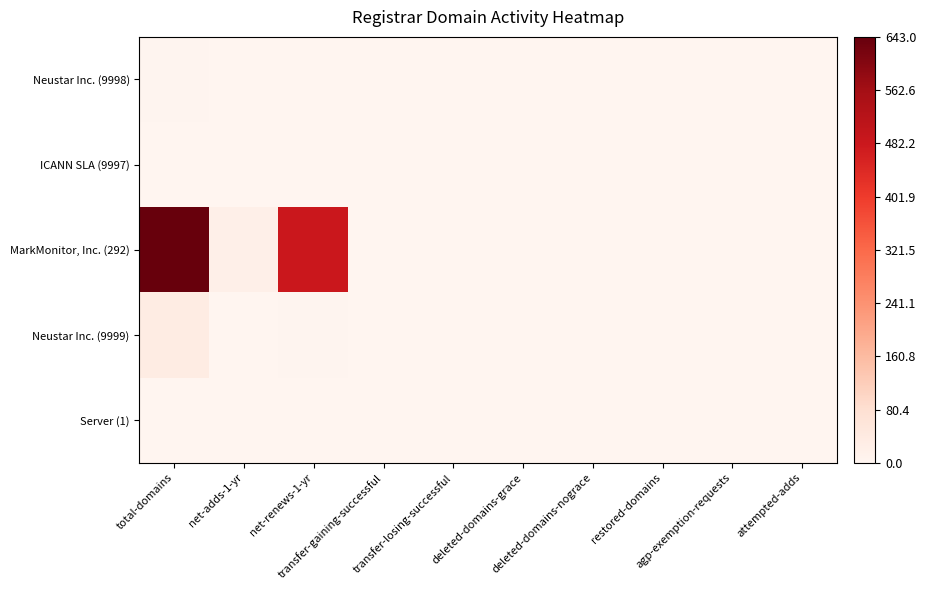

At which category is the sum across all series the highest?

total-domains